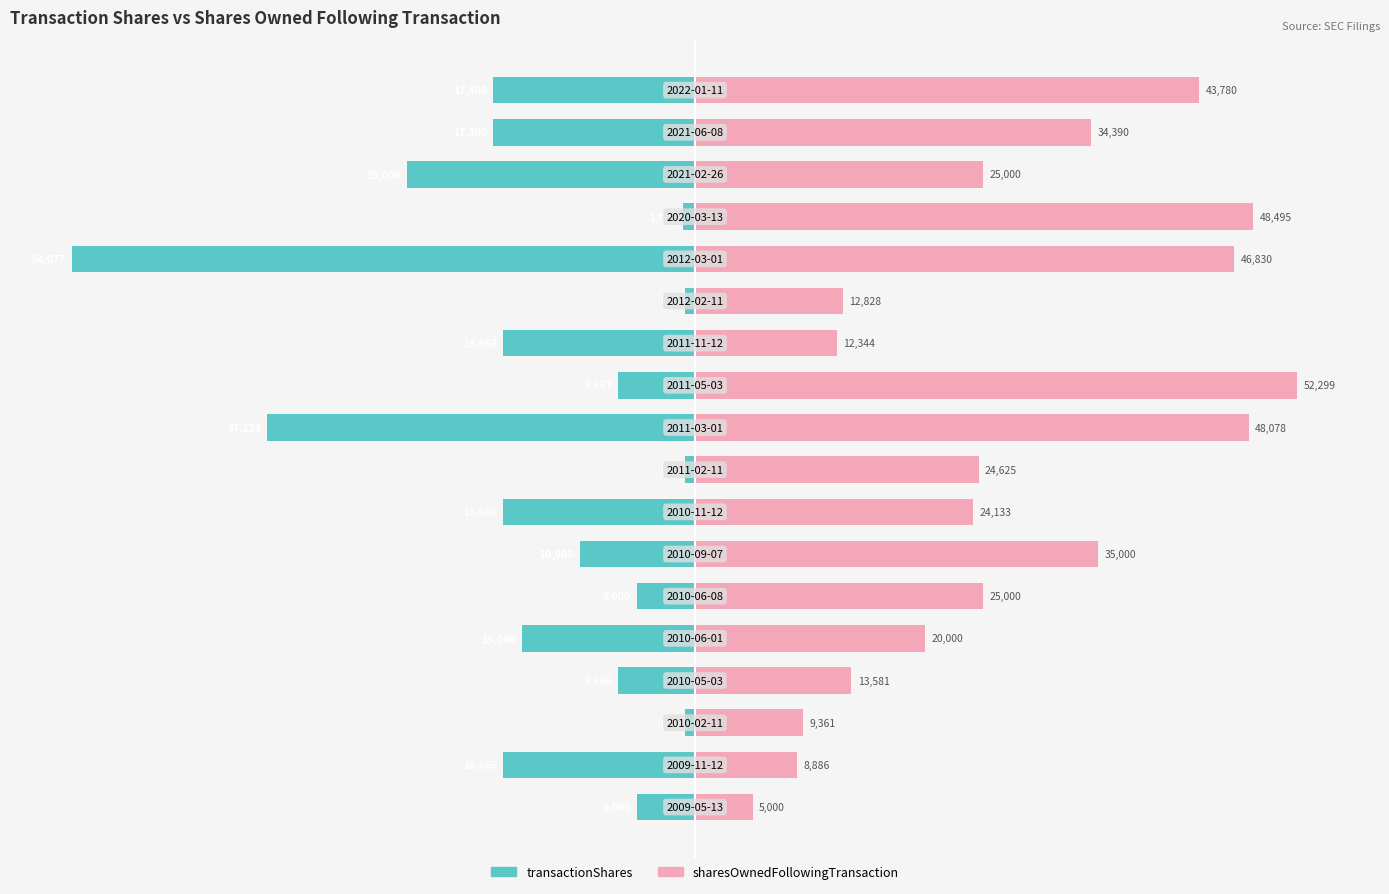

Which series has the largest total across all categories?

sharesOwnedFollowingTransaction